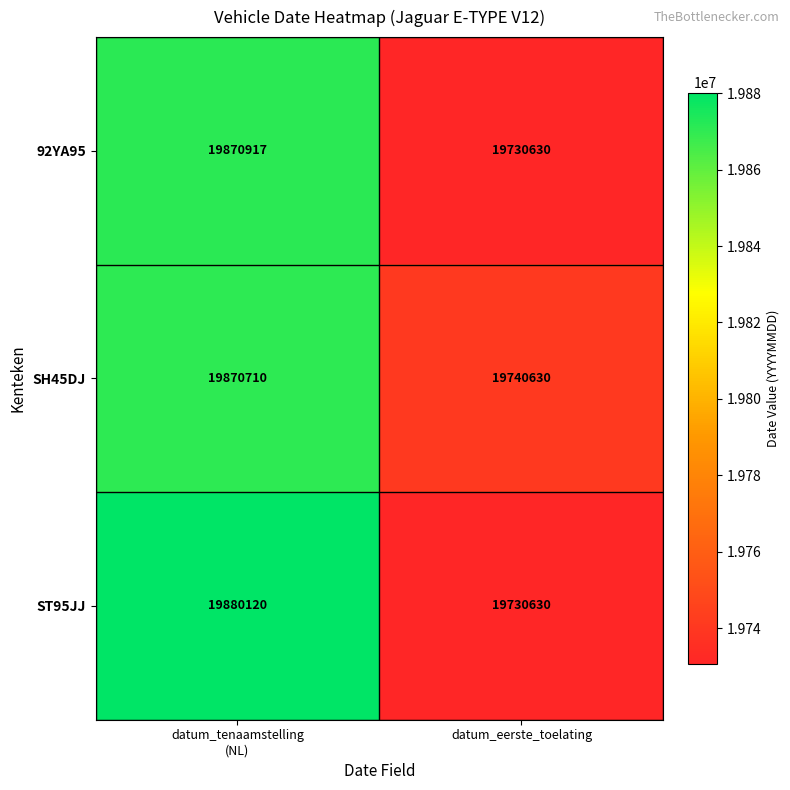

At which category does the chart reach its minimum across all series?

datum_eerste_toelating